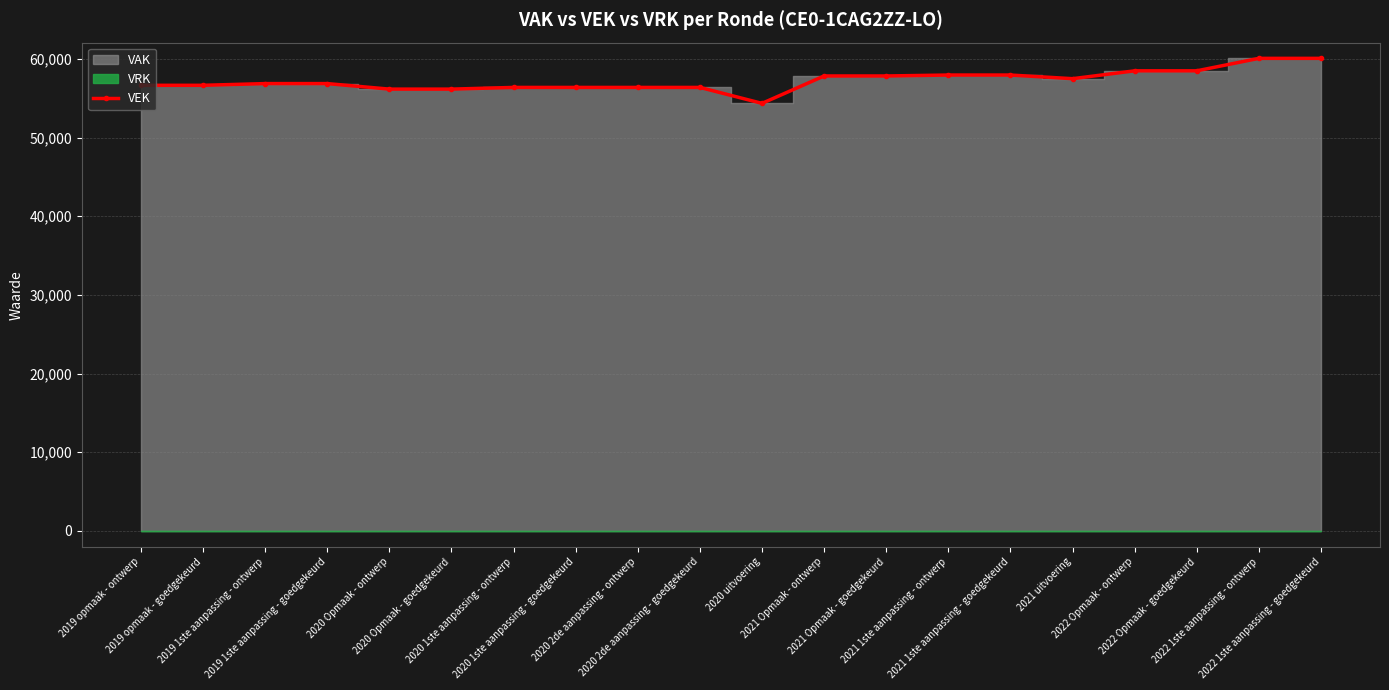

What is the approximate value at 2021 1ste aanpassing - ontwerp, to the nearest 100?

57900